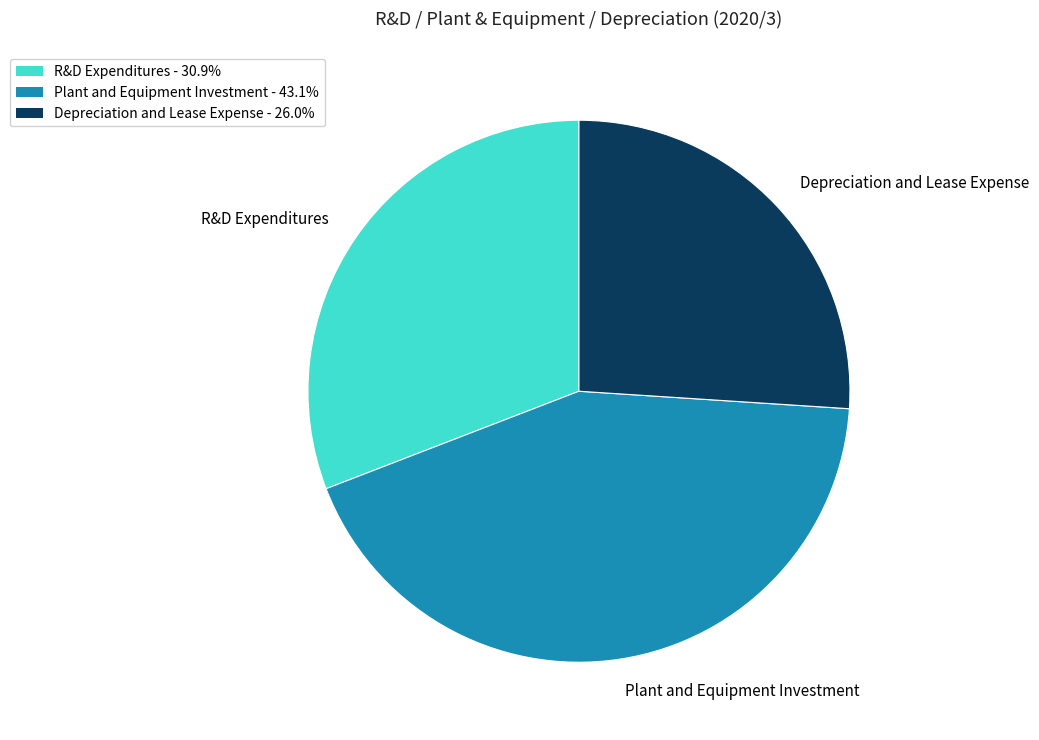

Combined, do Depreciation and Lease Expense and Plant and Equipment Investment account for over 50%?

Yes